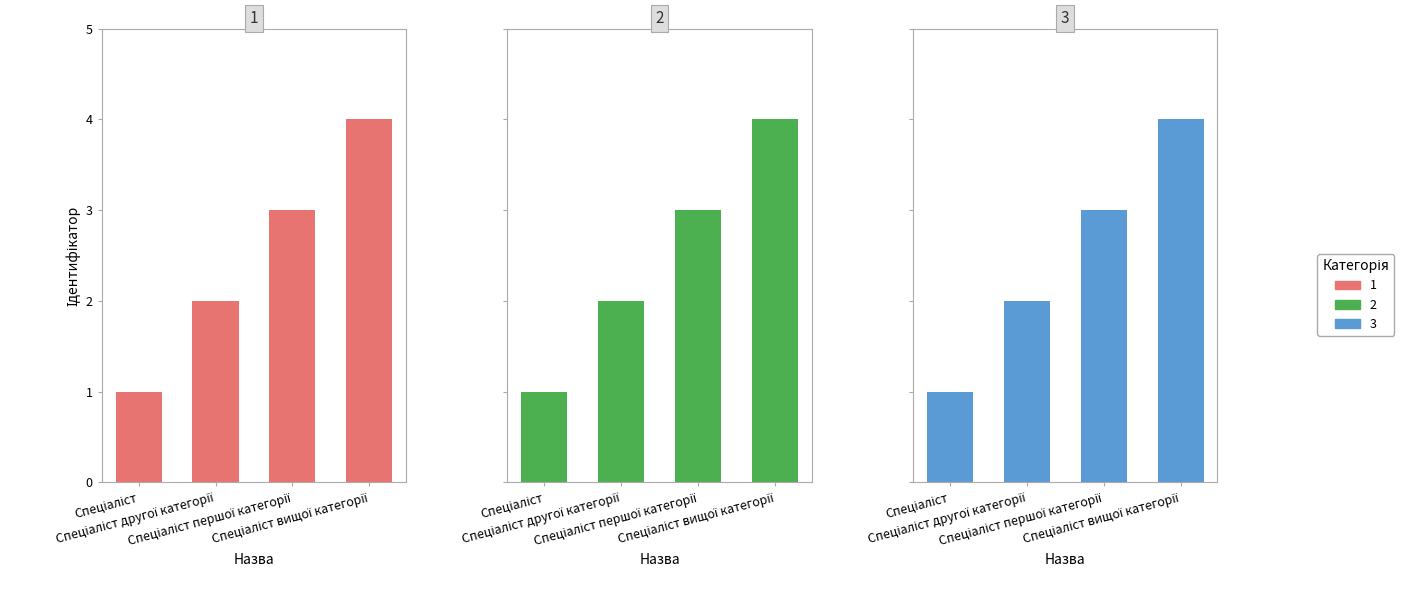

Is it true that the value at Спеціаліст другої категорії is 2?

True